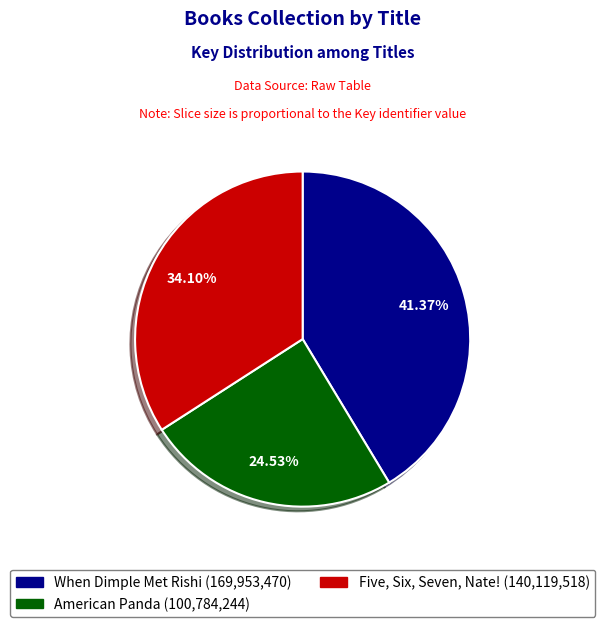

Is it true that Five, Six, Seven, Nate! is 34% of the pie?

True